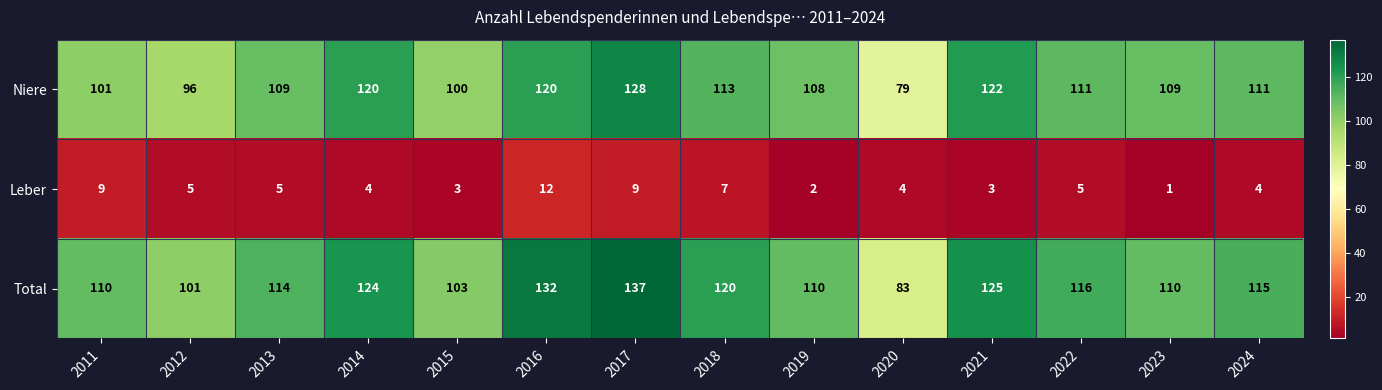

What is the difference between the second highest and minimum values in the Niere series?

43